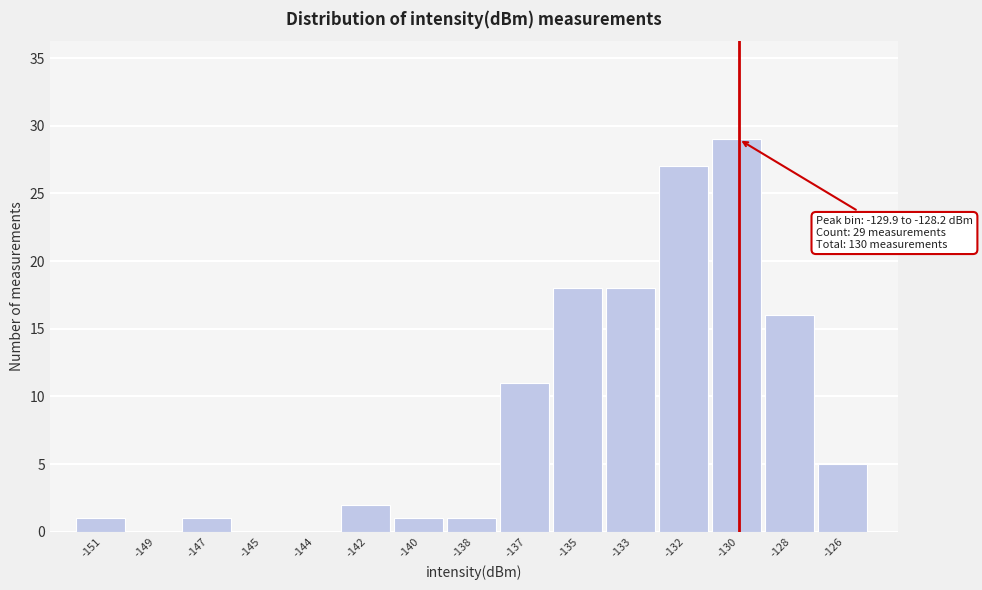

Reading left to right, extract all data points from this chart.

-151=1	-149=0	-147=1	-145=0	-144=0	-142=2	-140=1	-138=1	-137=11	-135=18	-133=18	-132=27	-130=29	-128=16	-126=5